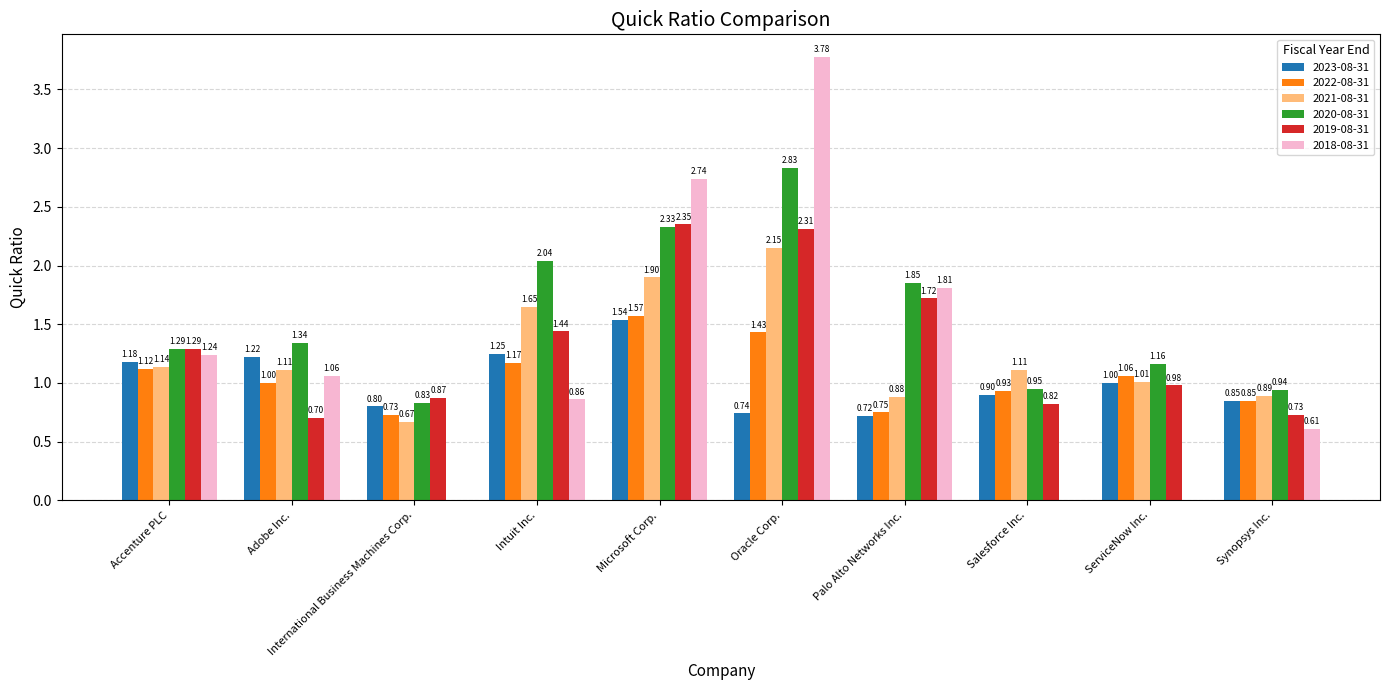

What is the difference between the 2020-08-31 values at Oracle Corp. and Synopsys Inc.?

1.9